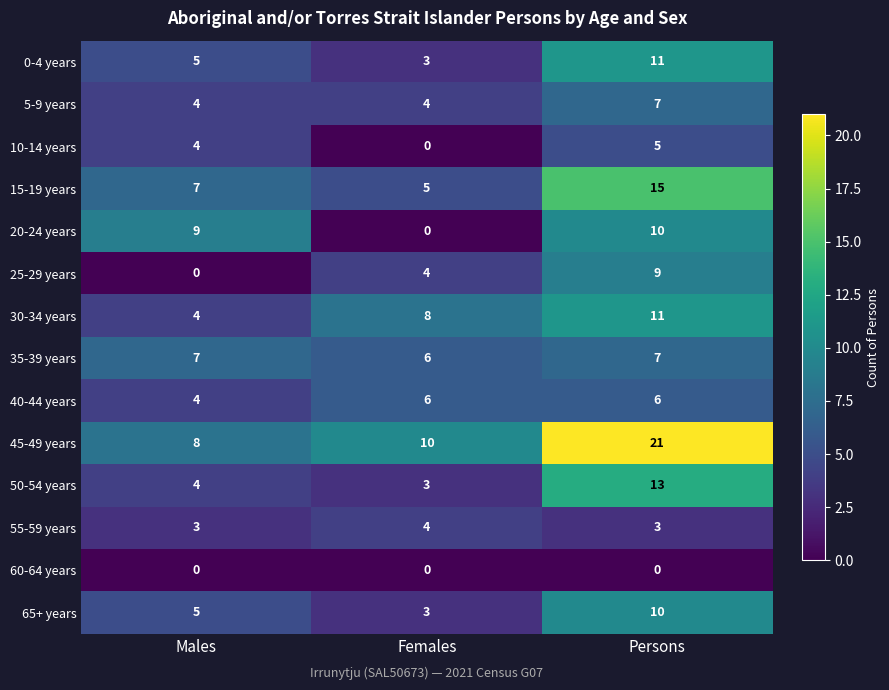

What is the greatest value displayed?

21